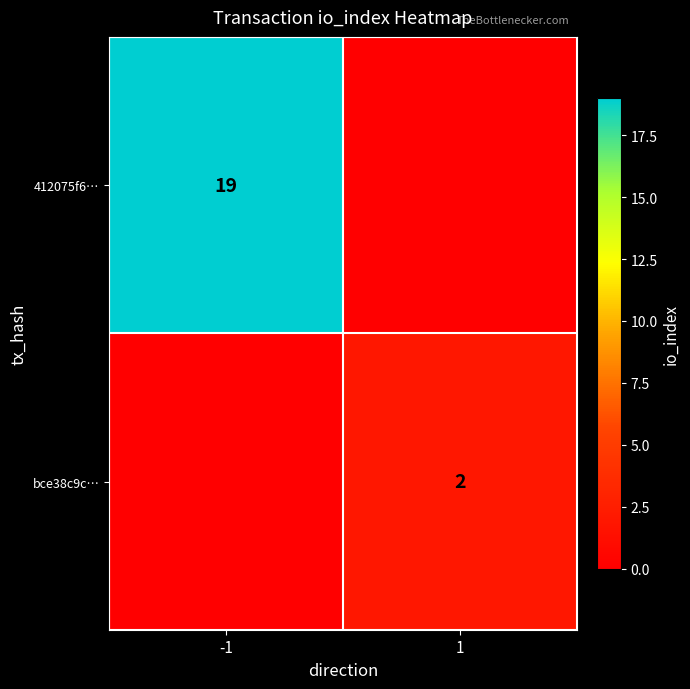

True or false: 412075f6… has a value of 19 at -1.

True